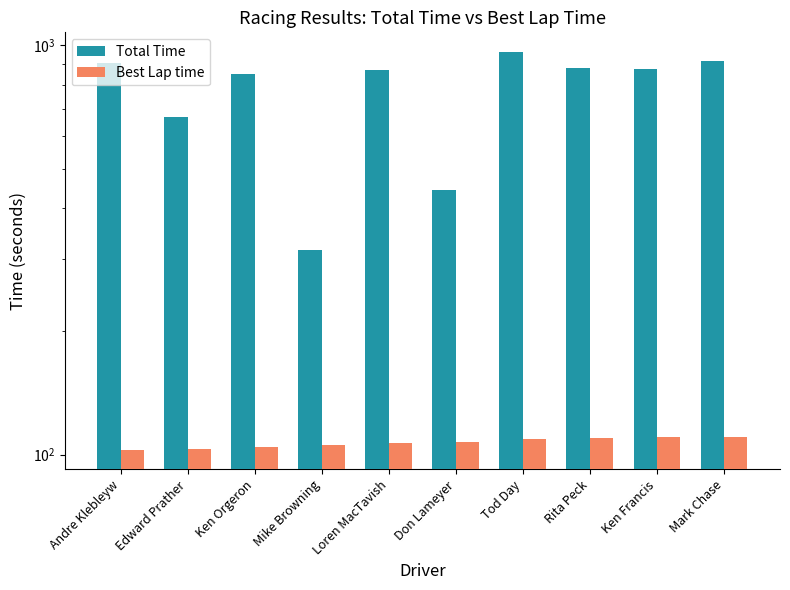

Which label corresponds to the smallest value in the chart?

Andre Klebleyw